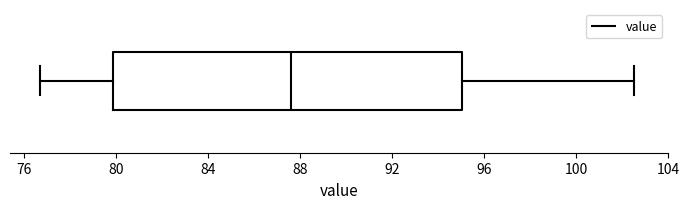

Transcribe this box plot: give where the median line is, the range the box spans, and where the two whiskers end, as read against the x-axis. The values are not printed on the chart, so give them approximately, as read against the axis.

median 87.5, box 80.0 to 95.0, whiskers 76.5 to 102.5